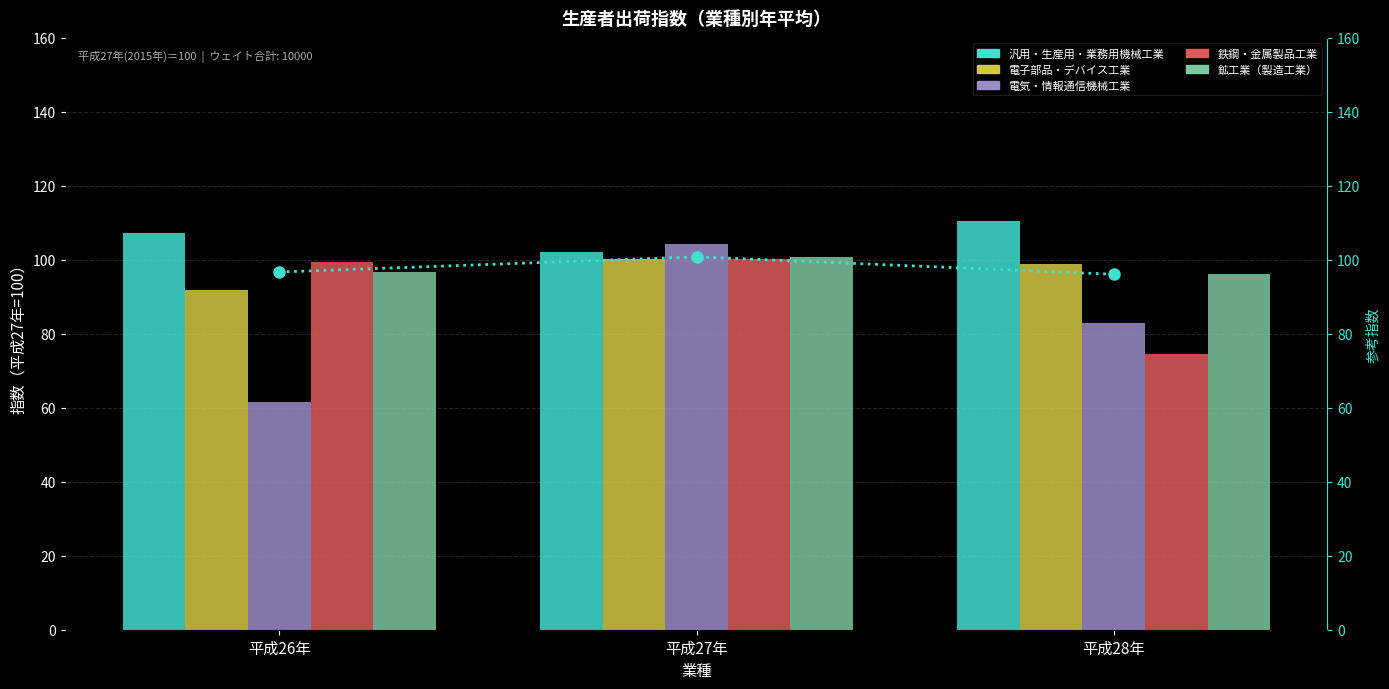

What is the difference between the maximum and minimum values in the 電気・情報通信機械工業 series?

42.6